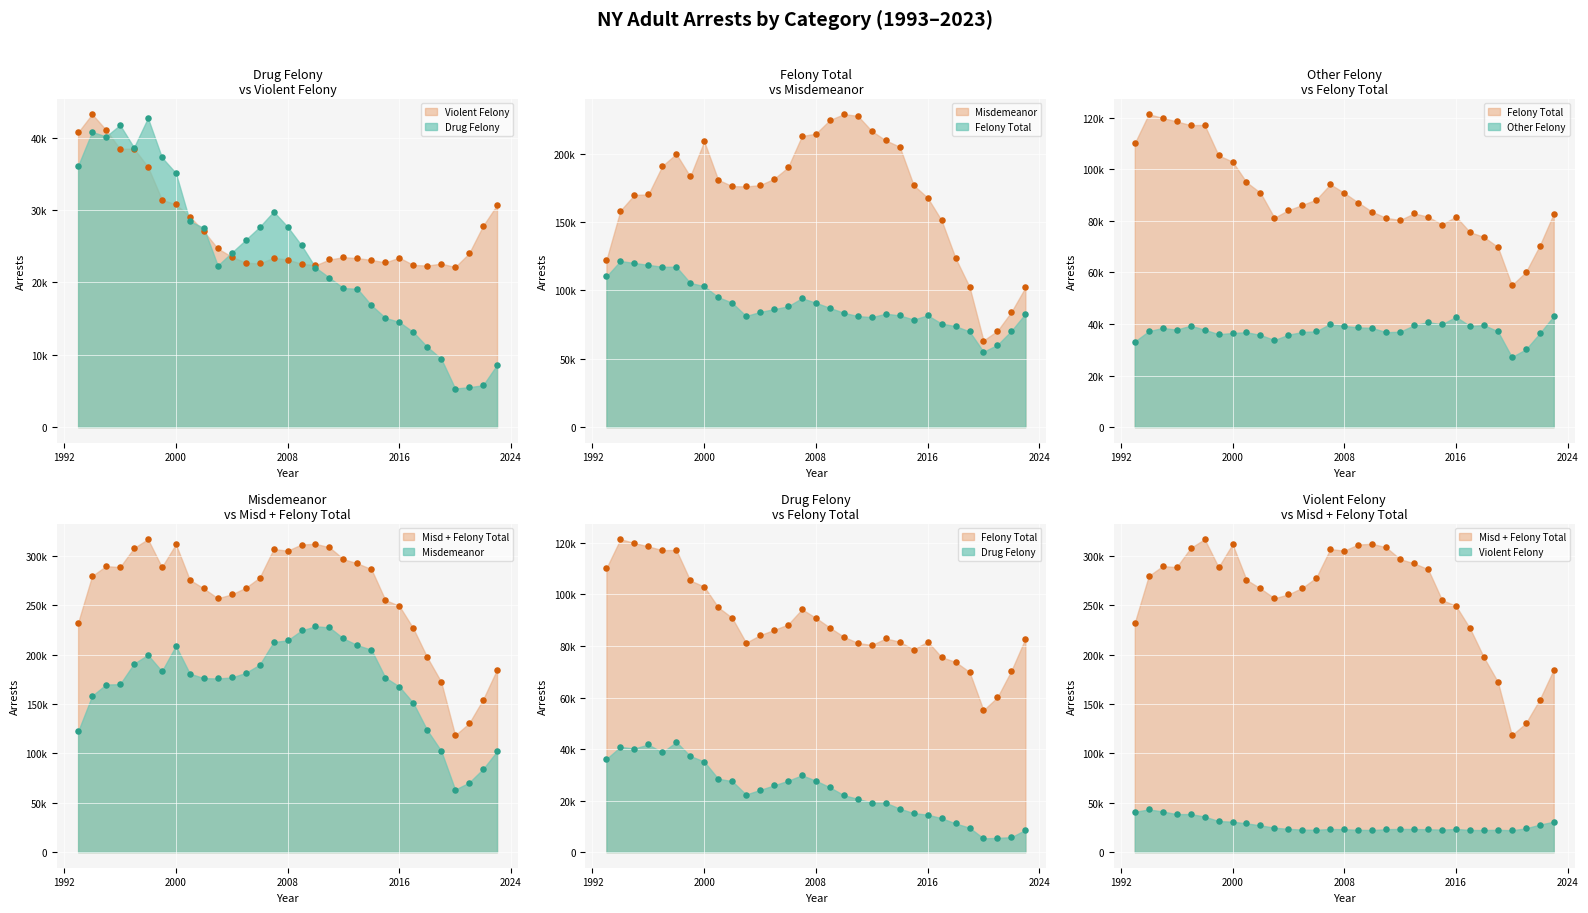

At how many categories does at least one series exceed 21708?

31